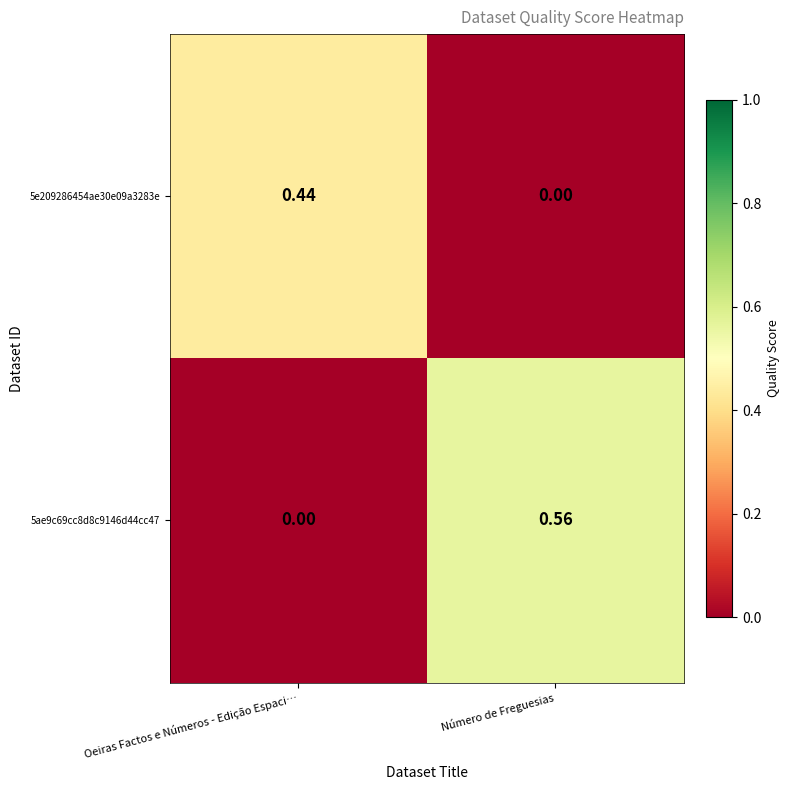

Which series has the largest range (max minus min)?

5ae9c69cc8d8c9146d44cc47